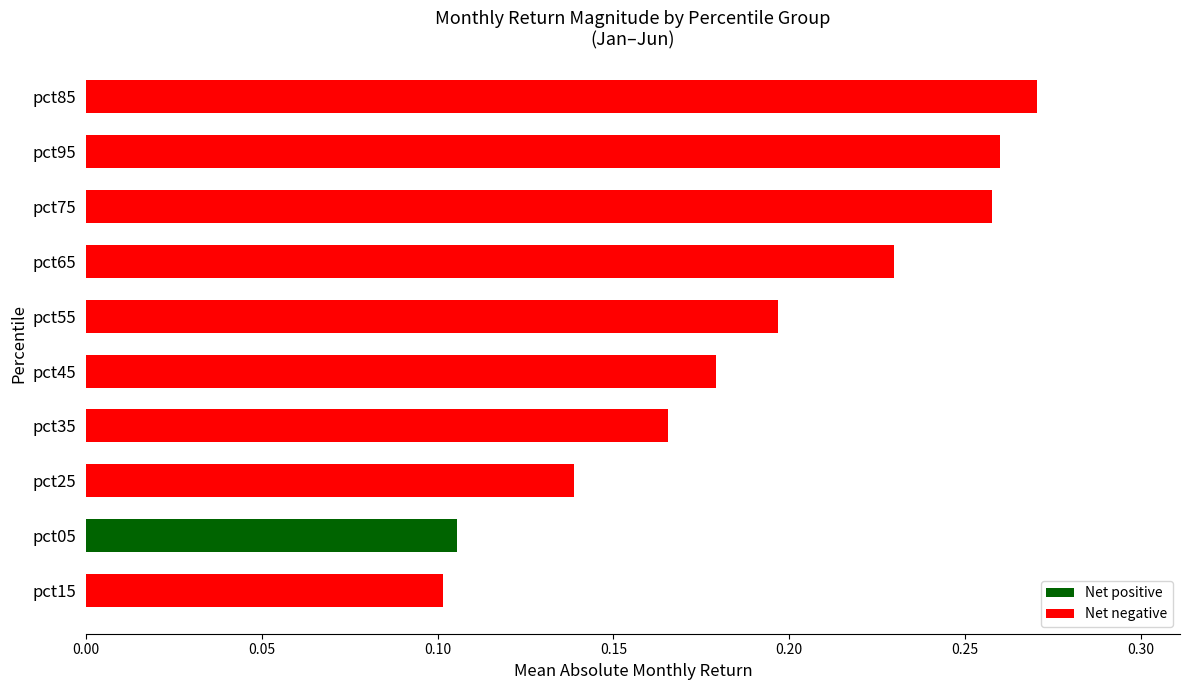

The chart shows a value of 0.1 at pct15. True or false?

True